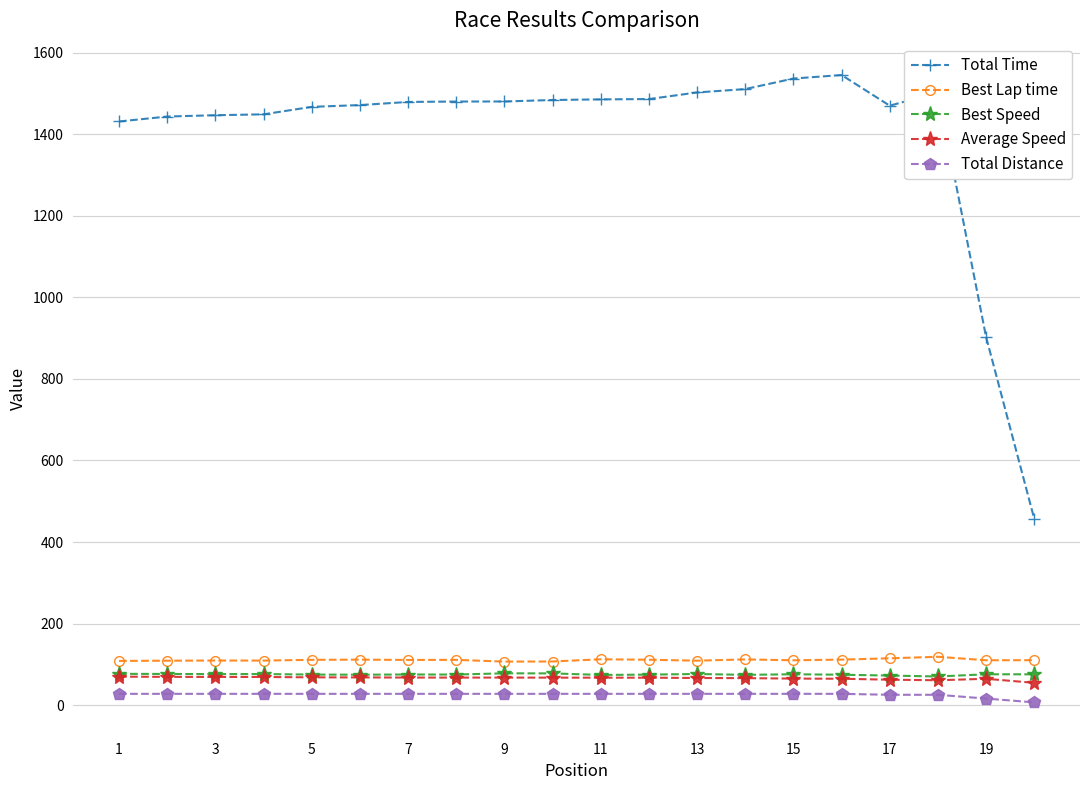

What is the value of the Best Speed point at the 16th from the left?

74.7